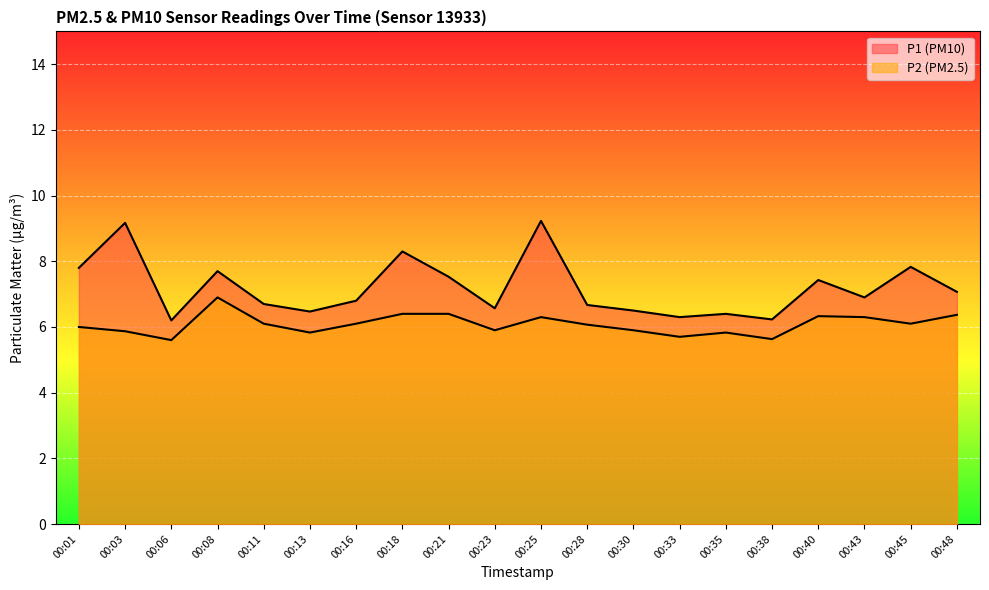

What is the difference between the maximum and minimum values in the P1 series?

3.0